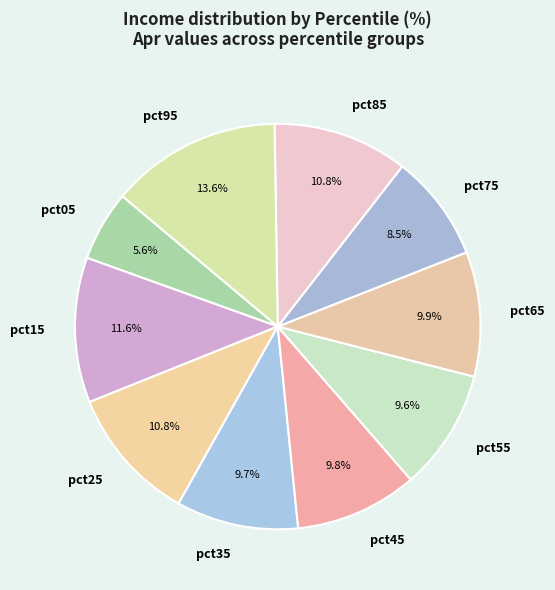

To the nearest percent, what percentage of the pie is pct35?

10%